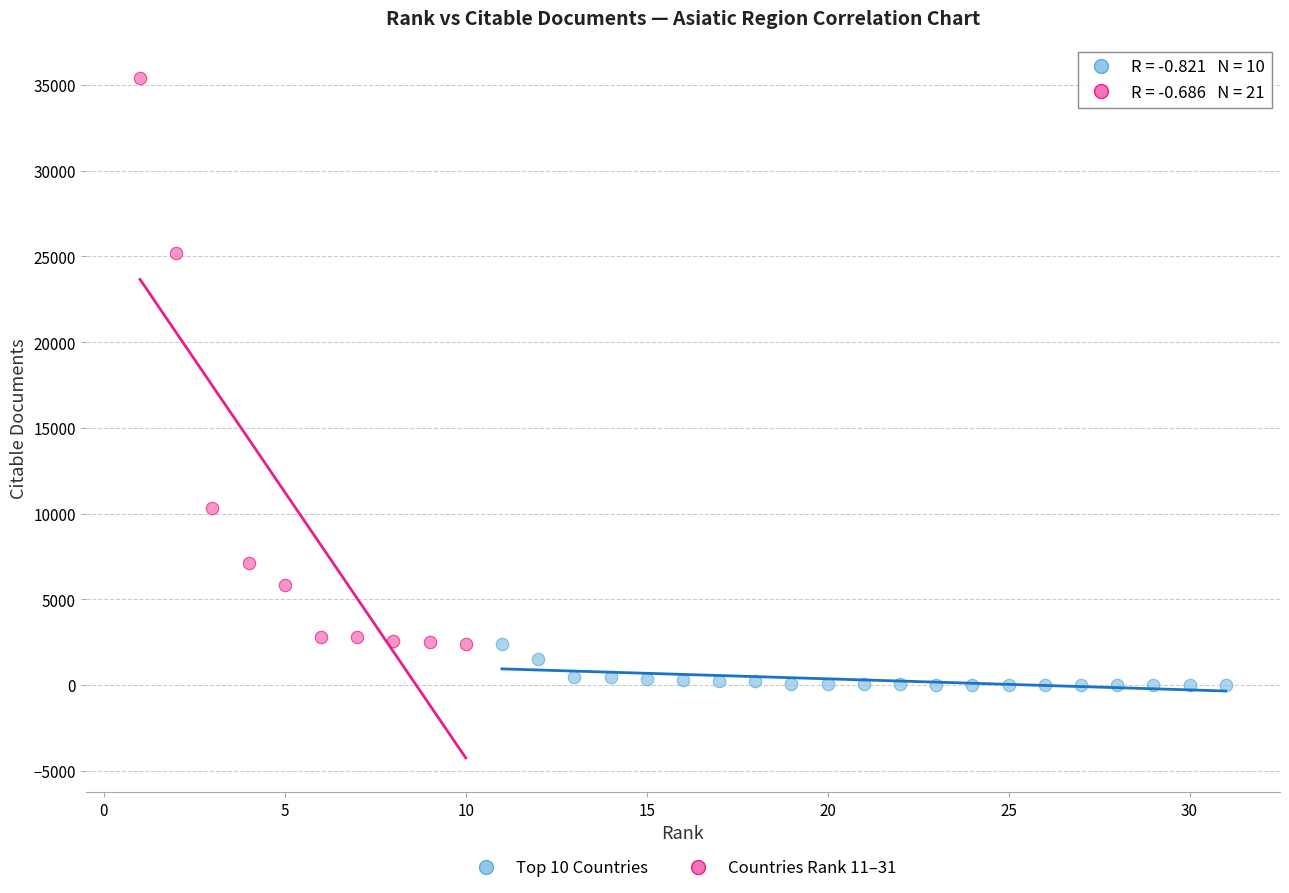

What are all the series names shown in the legend?

Top 10 Countries, Countries Rank 11–31